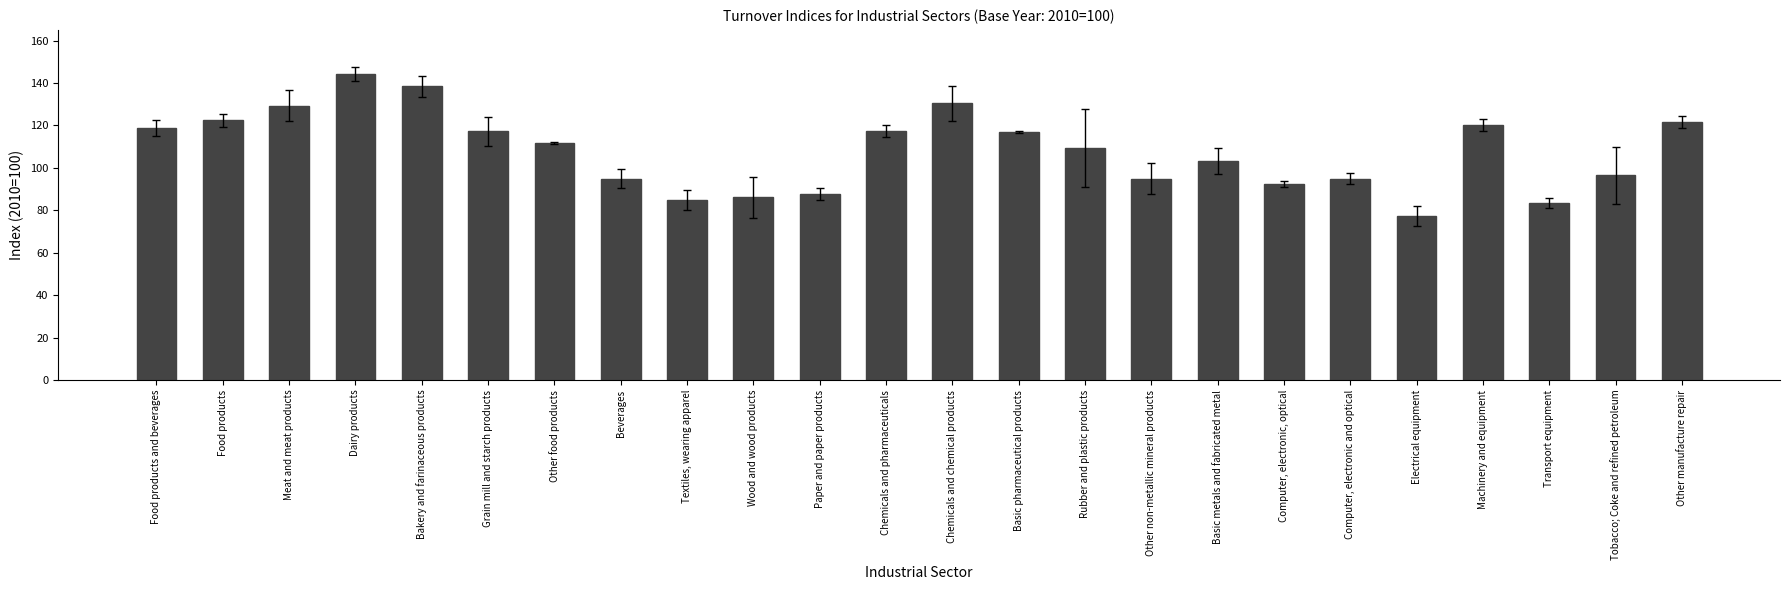

Is it true that the value at Chemicals and chemical products is 130.4?

True